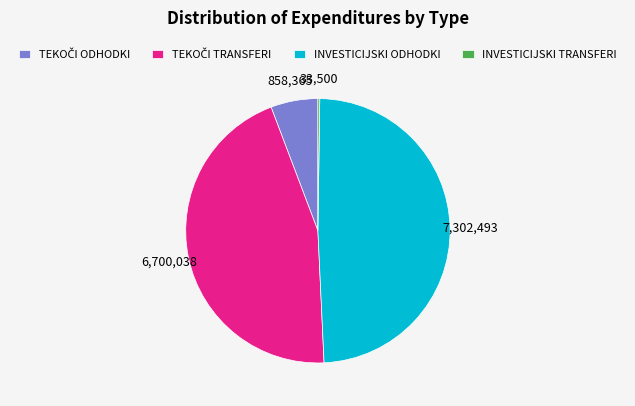

The INVESTICIJSKI ODHODKI slice represents 40% of the pie. True or false?

False